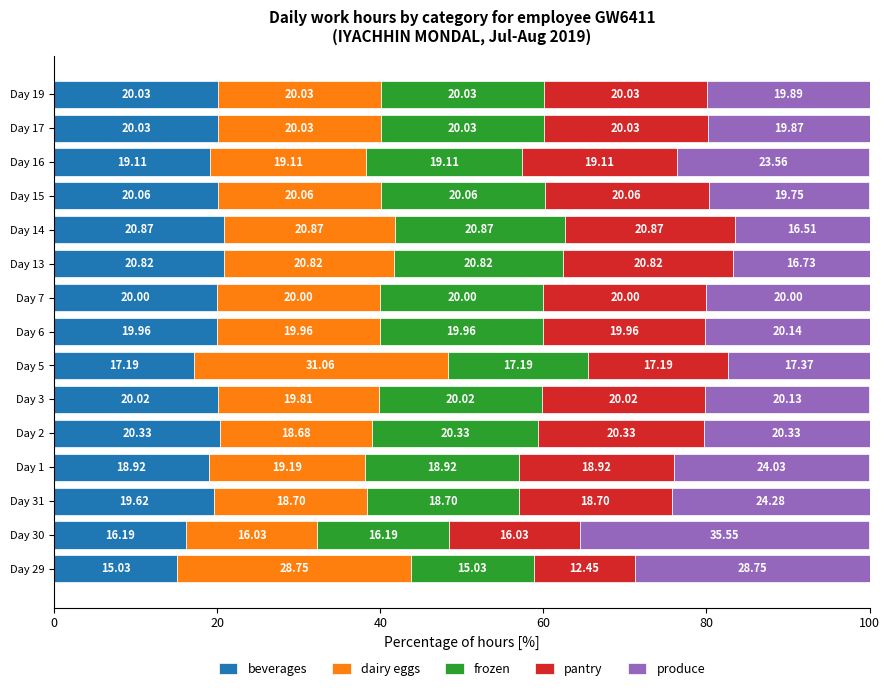

What is the difference between the maximum and minimum values in the beverages series?

5.8